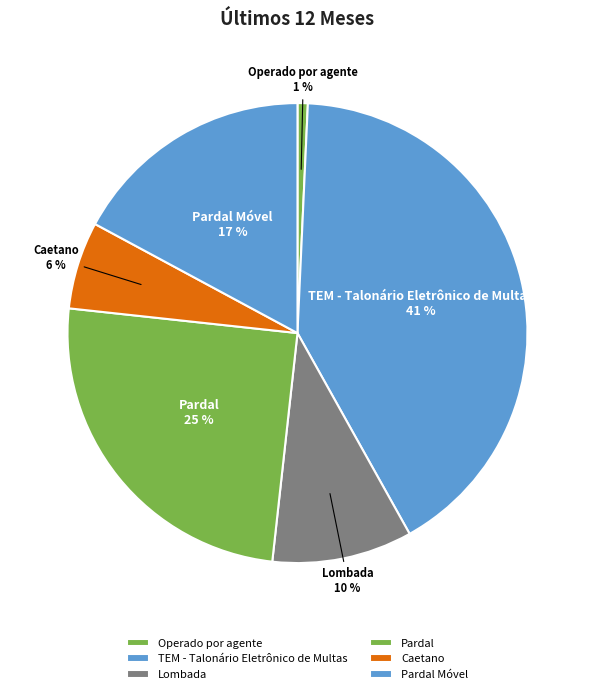

What is the ratio of the value at Pardal to the value at Lombada?

2.5